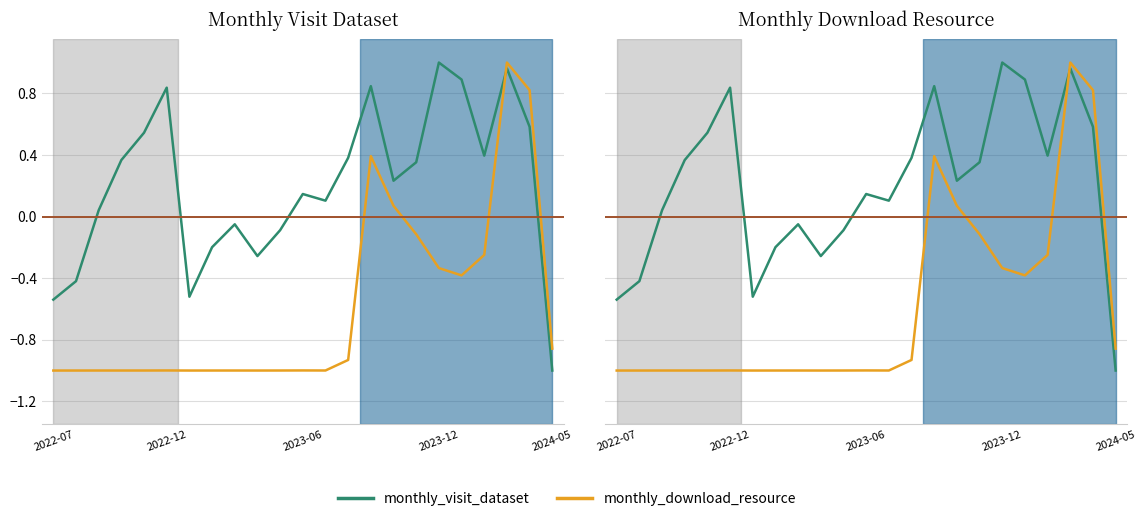

Is this an area chart (filled region under the line)?

No